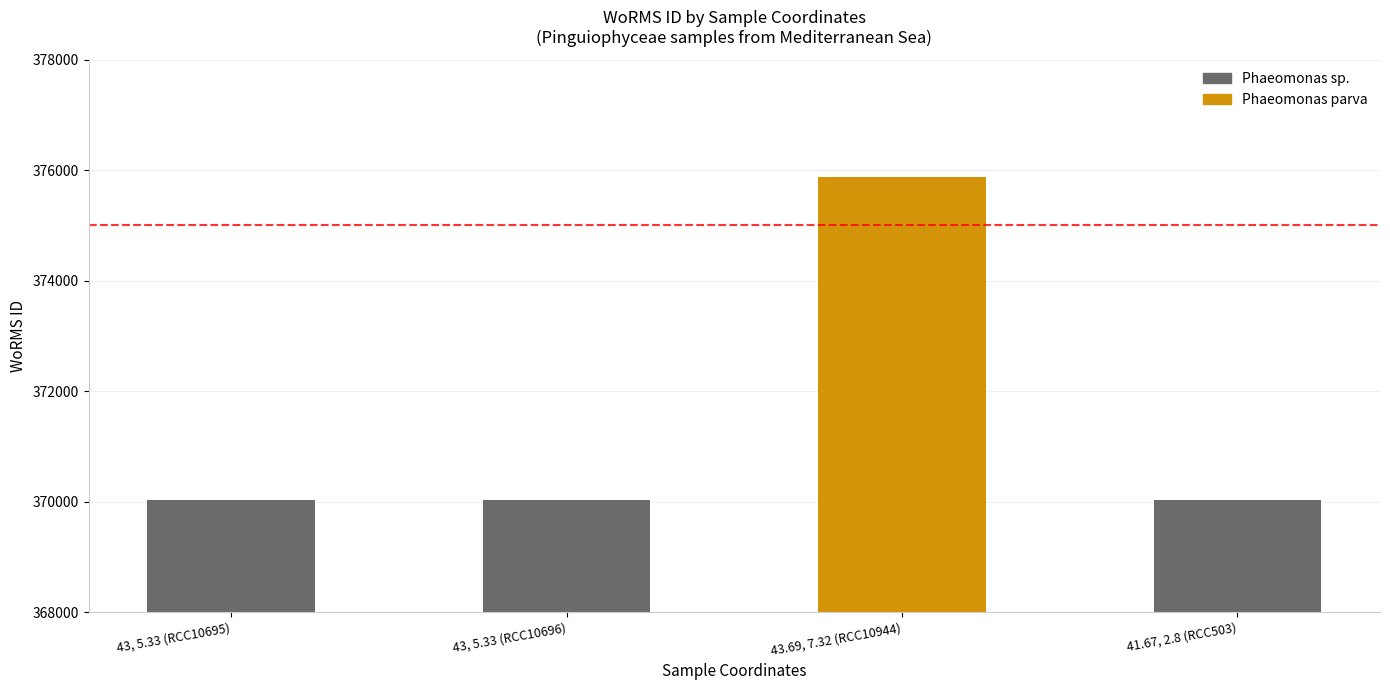

The chart shows a value of 375874 at 43.69, 7.32 (RCC10944). True or false?

True